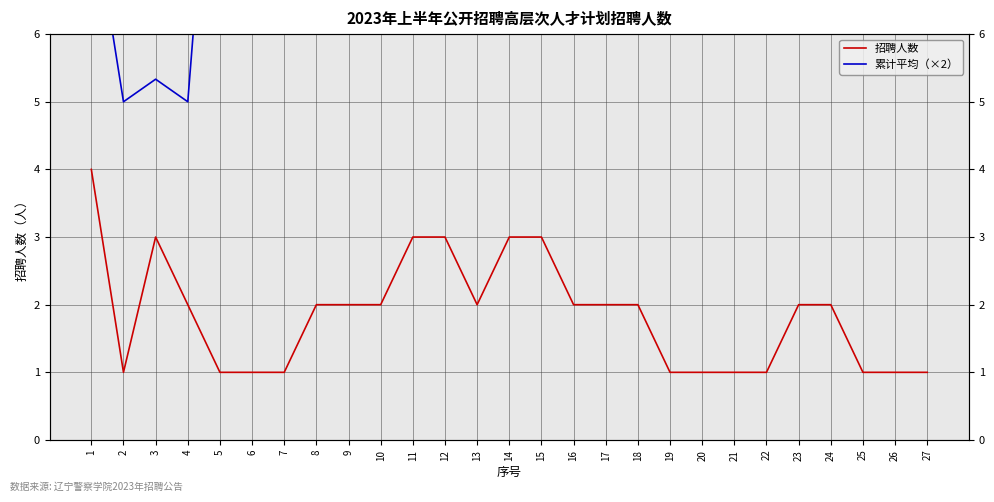

True or false: 累计平均（×2） has a value of 2.5 at 5.

False